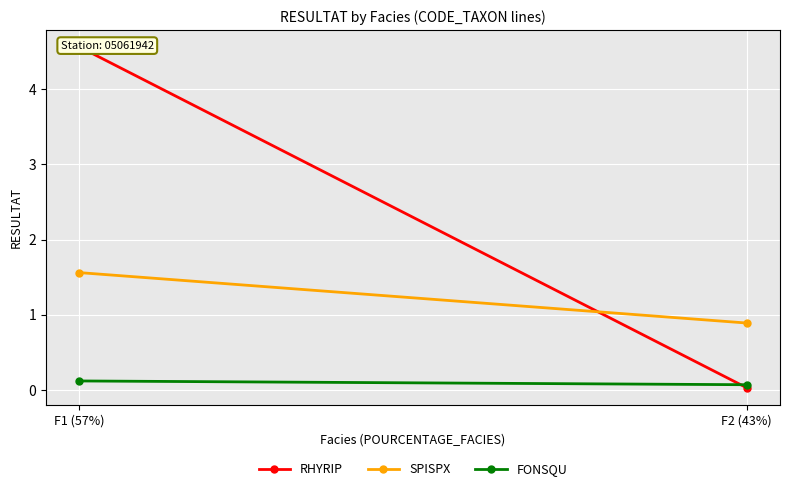

List the labels in order of SPISPX value, largest first.

F1 (57%), F2 (43%)